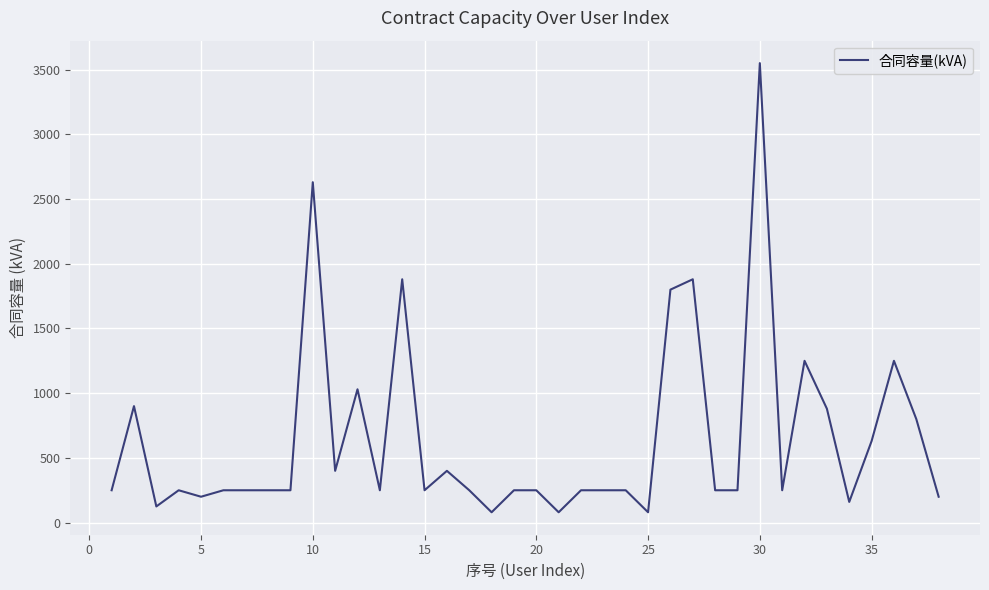

What is the greatest value displayed?

3550